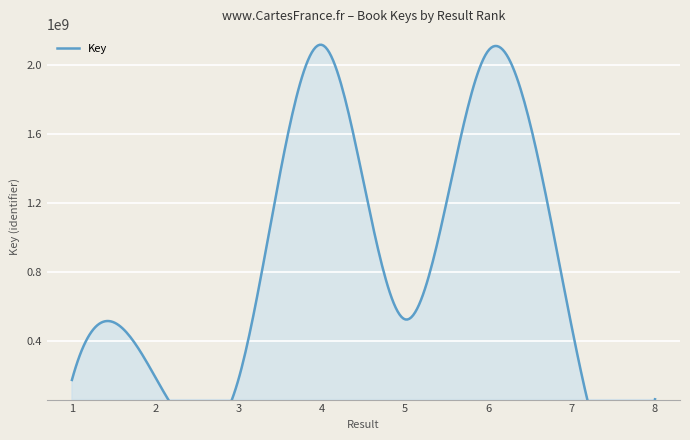

Count the number of categories in the chart.

8